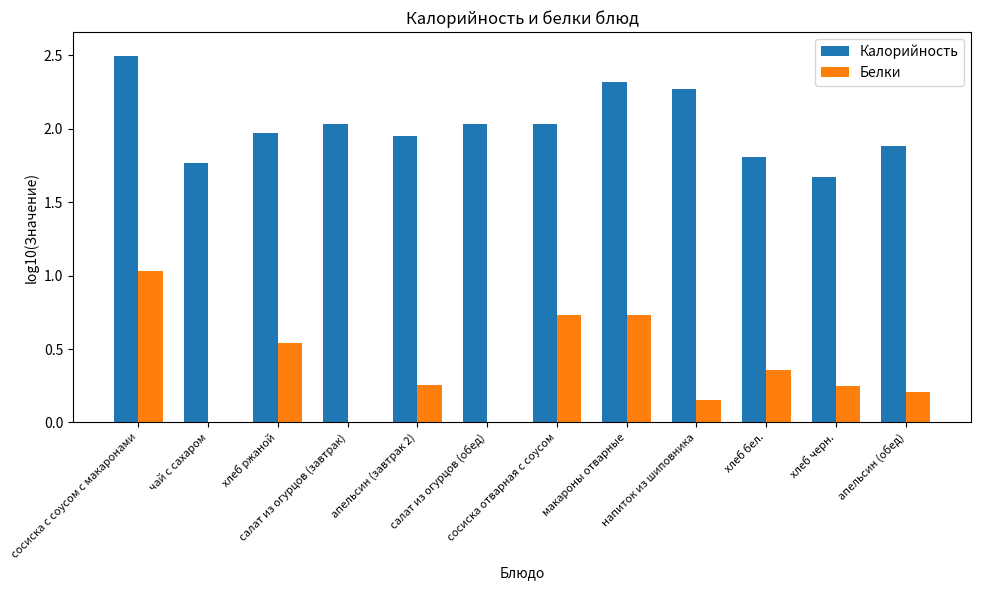

How many data points in Белки are less than 0?

3